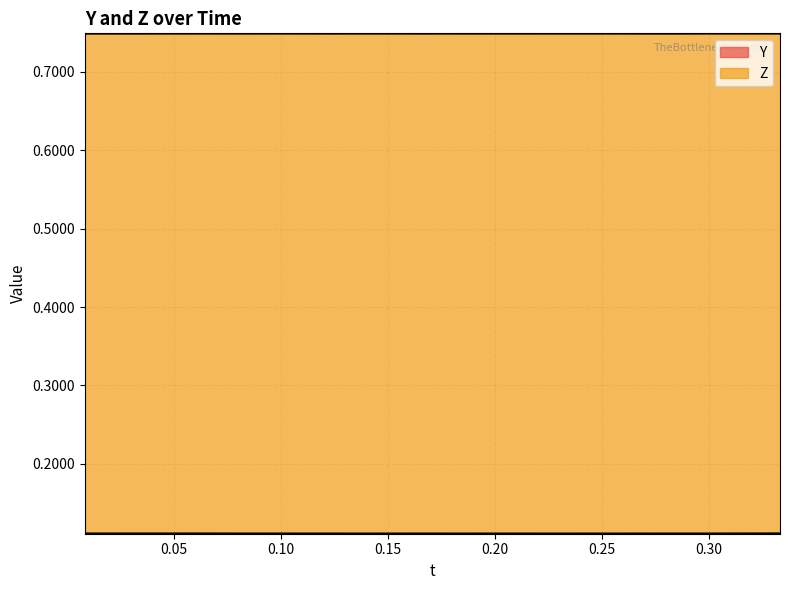

How many lines are shown in the chart?

2